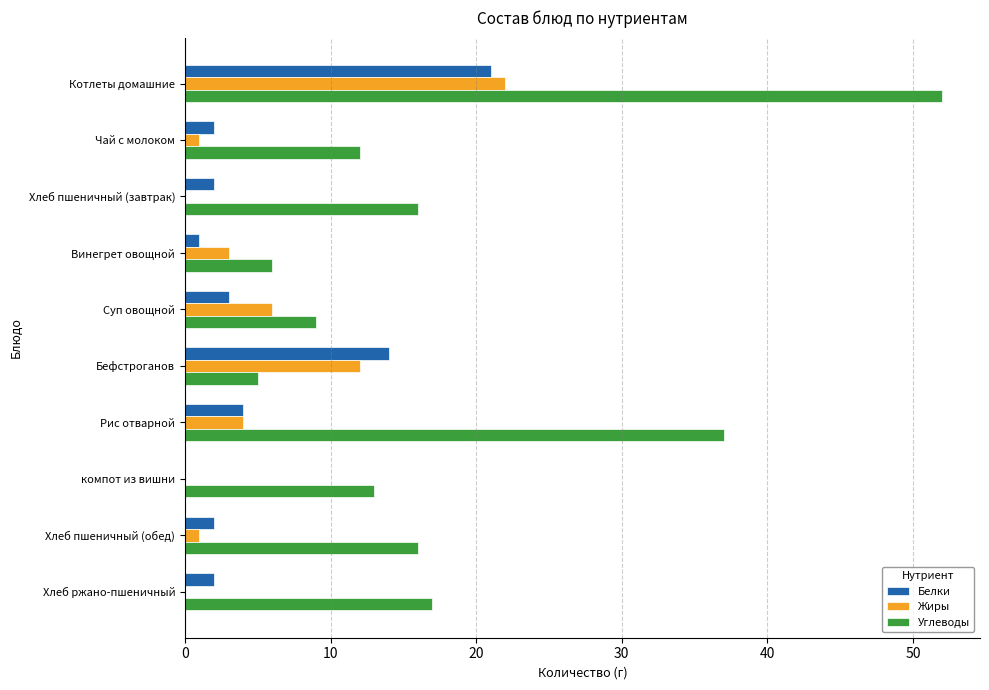

What is the approximate value of Жиры at Суп овощной?

6